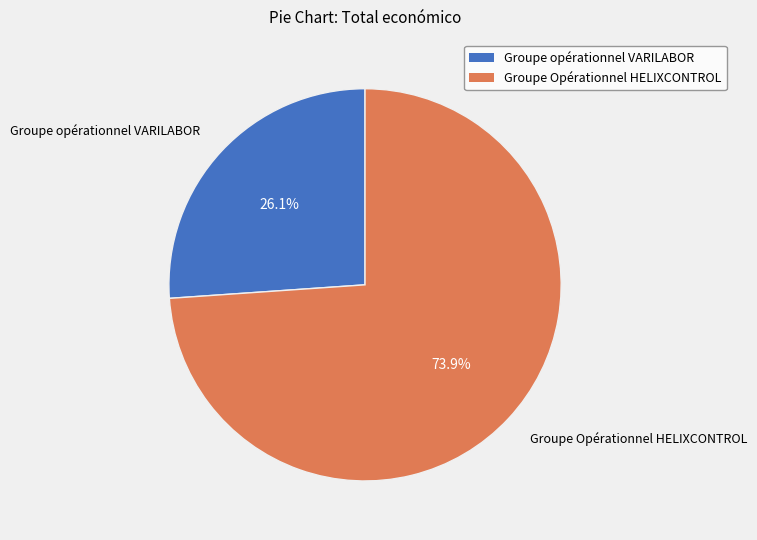

Which slice is the largest?

Groupe Opérationnel HELIXCONTROL